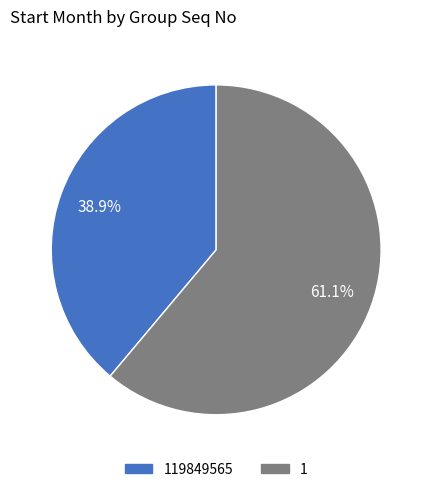

Does any single category account for the majority?

Yes